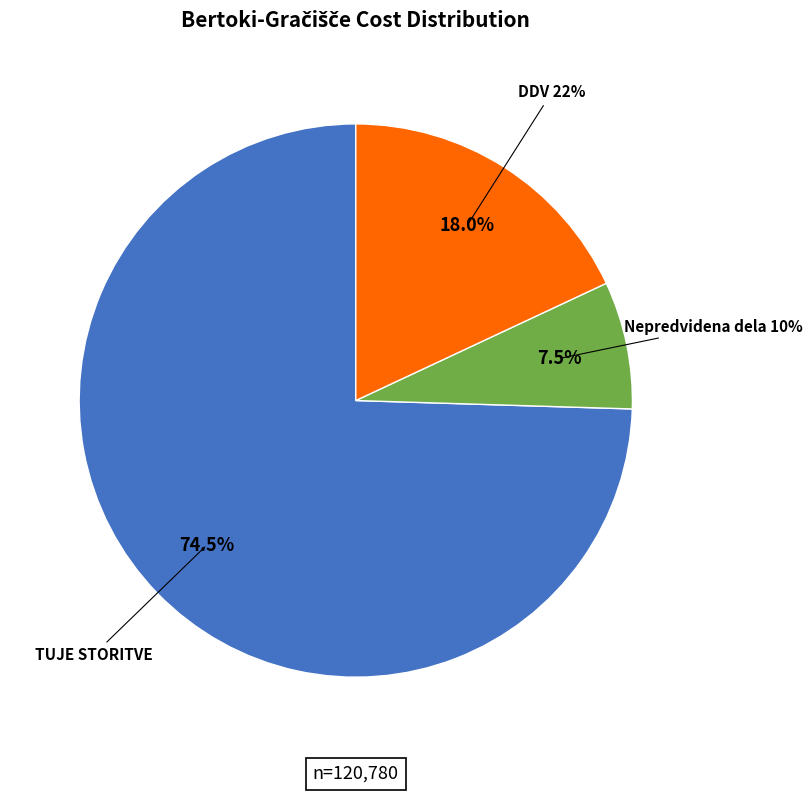

To the nearest percent, what percentage of the pie is TUJE STORITVE?

75%